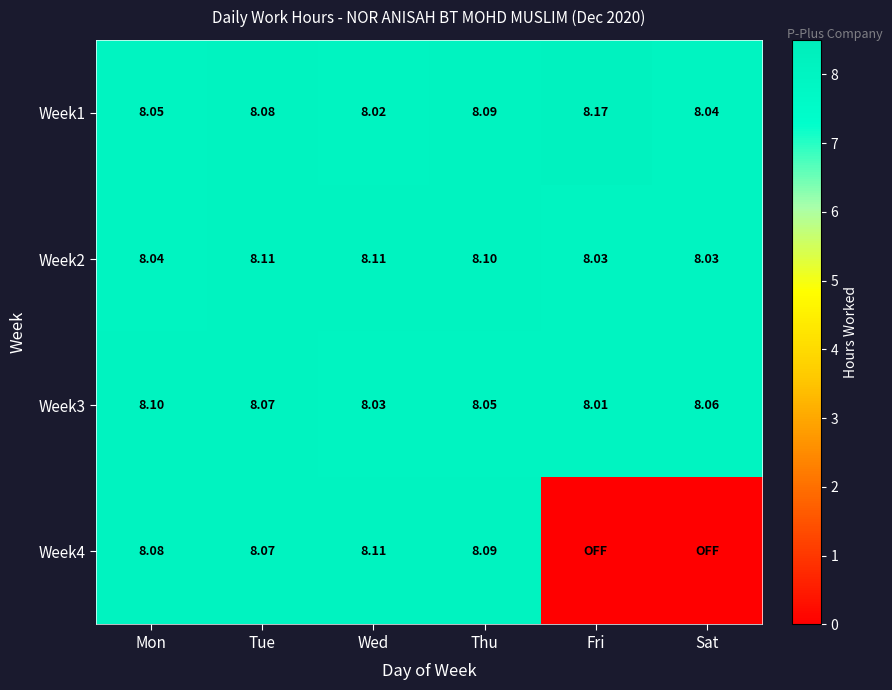

Rank the categories by Week3 value from highest to lowest.

Mon, Tue, Sat, Thu, Wed, Fri